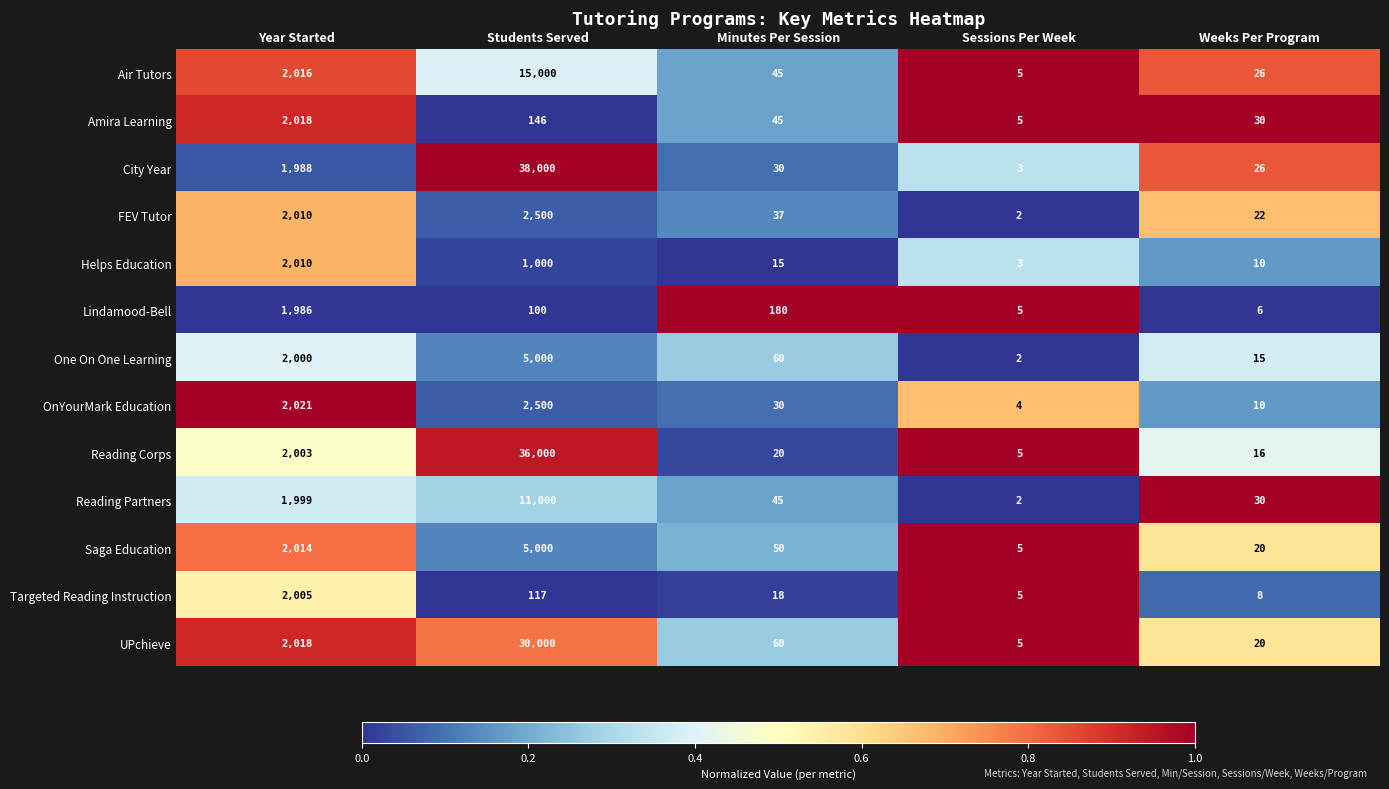

Between Students Served and Sessions Per Week, which series saw the biggest shift?

City Year